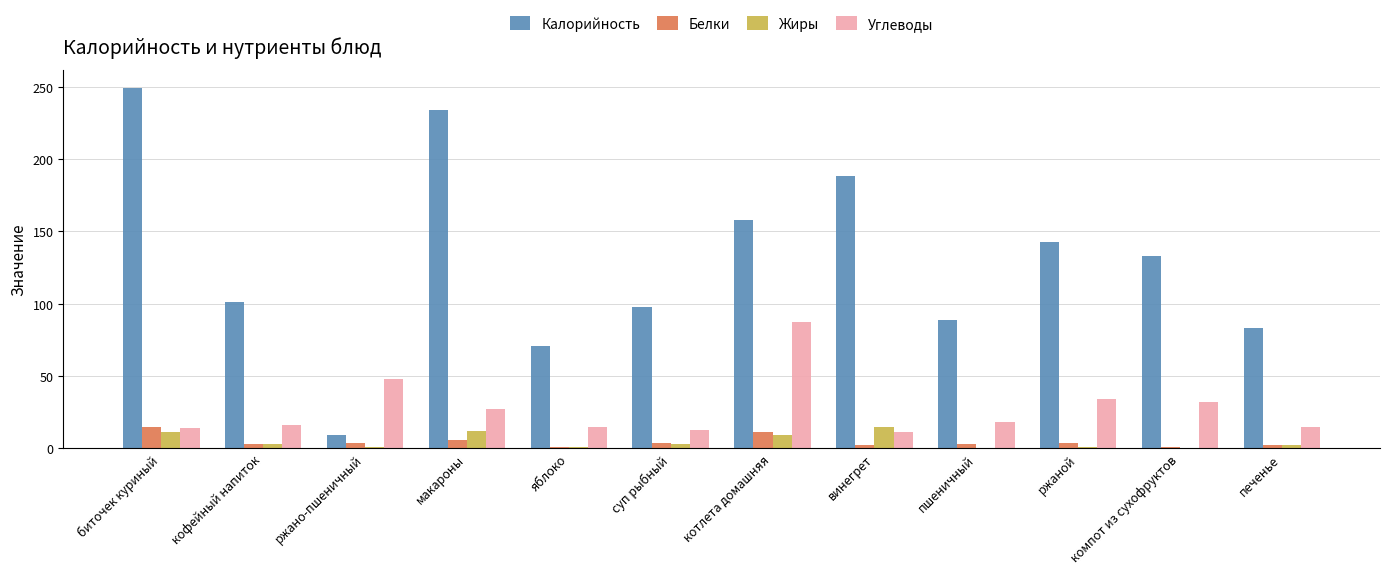

Between макароны and винегрет, which series saw the biggest shift?

Калорийность